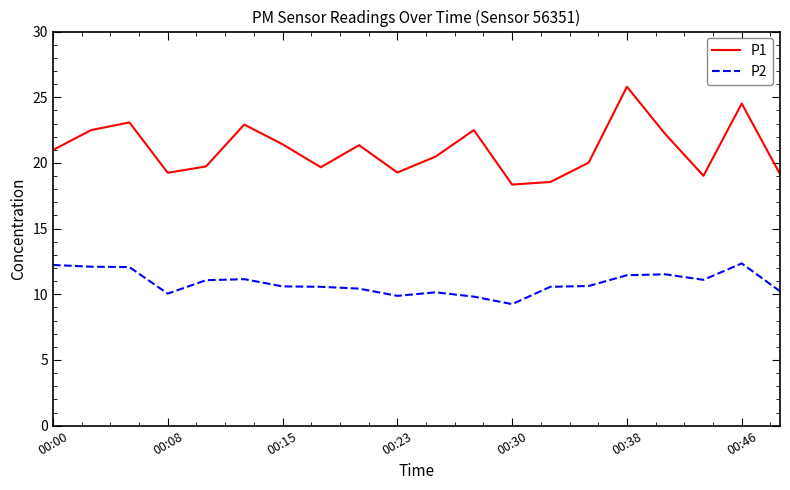

What is the difference between the maximum and minimum values in the P2 series?

3.1